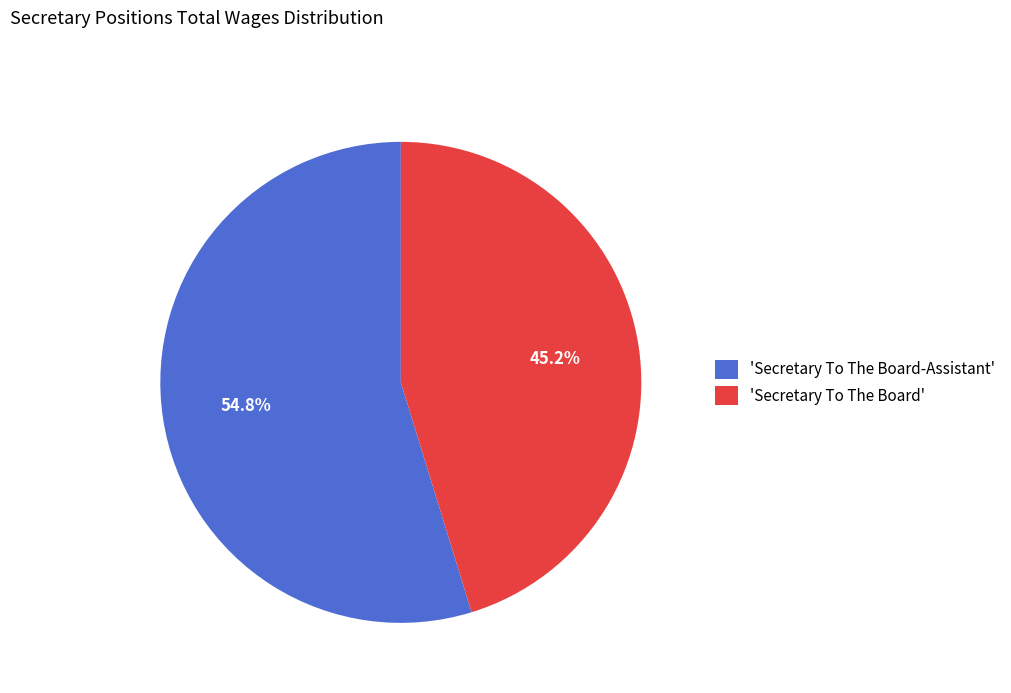

Which category has the biggest portion of the pie?

'Secretary To The Board-Assistant'